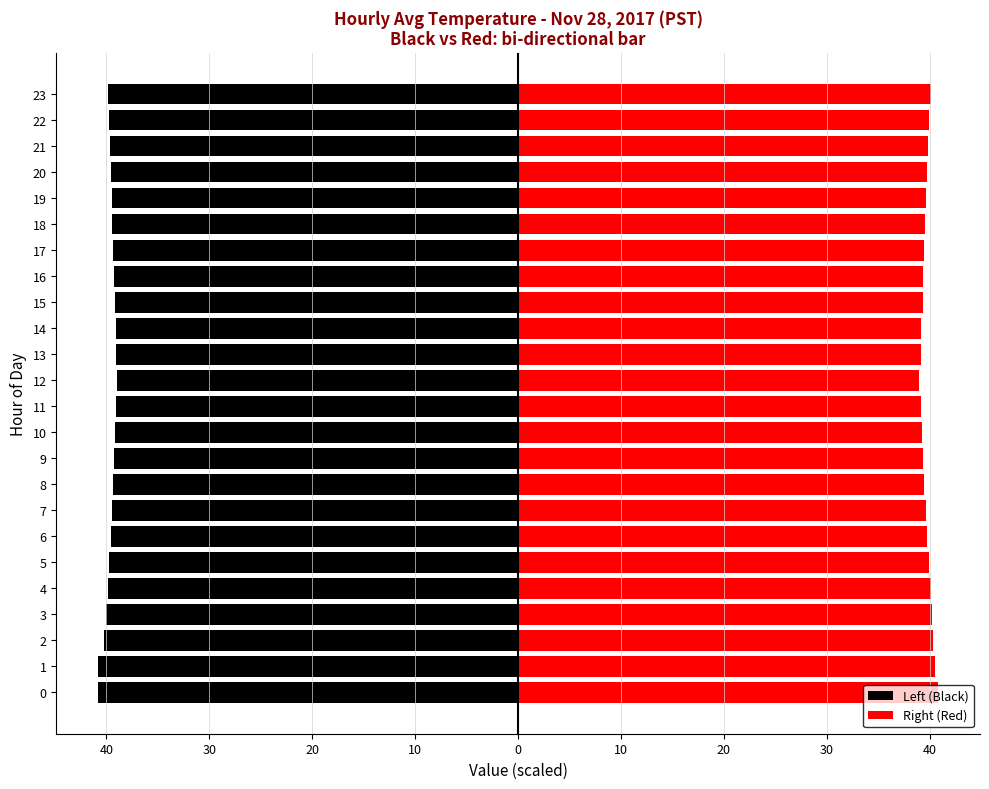

Which series has the largest total across all categories?

Right (Red)